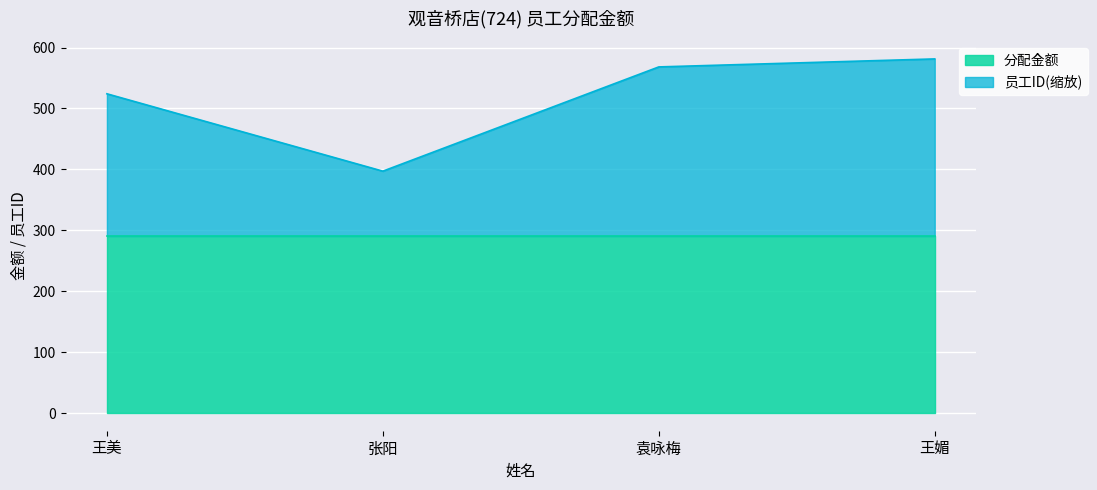

What is the greatest value displayed?

581.3